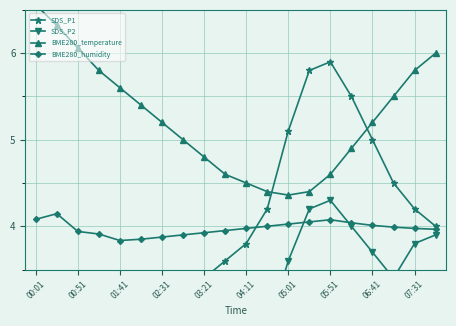

In BME280_humidity, how many points are higher than both neighbors (excluding endpoints)?

2